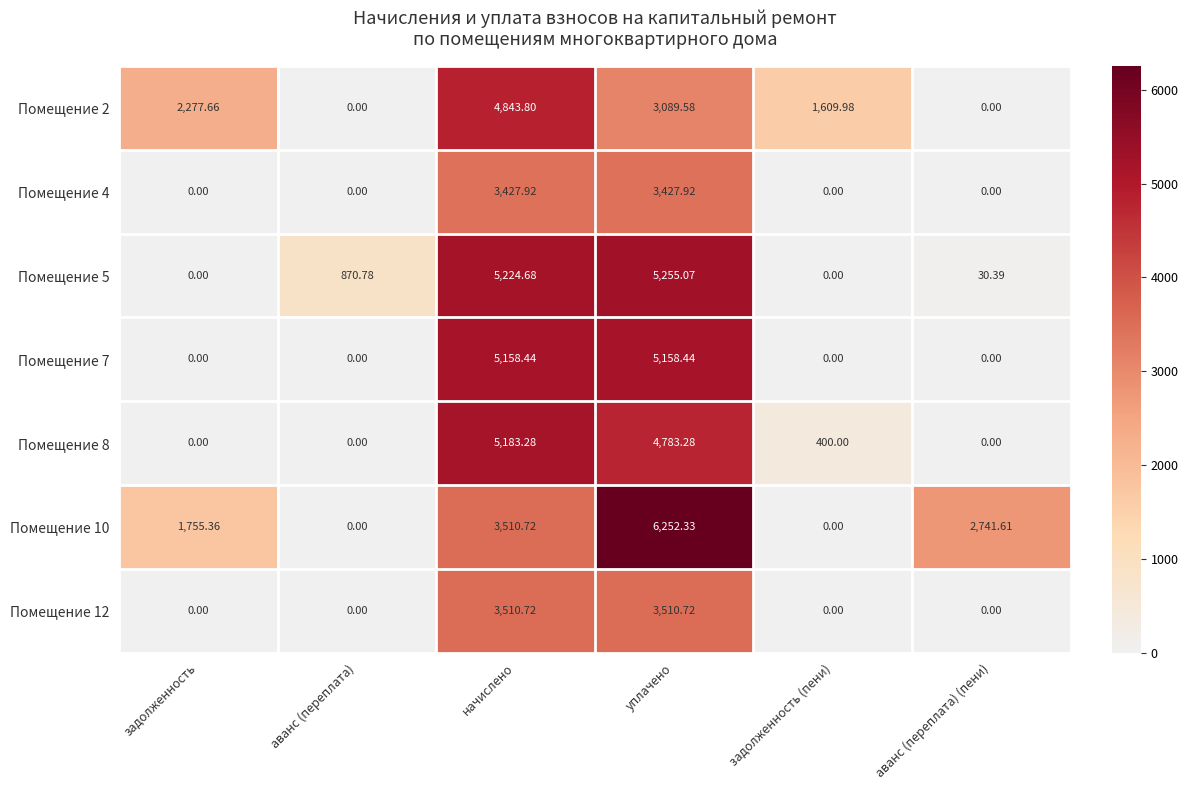

Is the value of Помещение 4 at начислено greater than the value of Помещение 7 at аванс (переплата) (пени)?

Yes